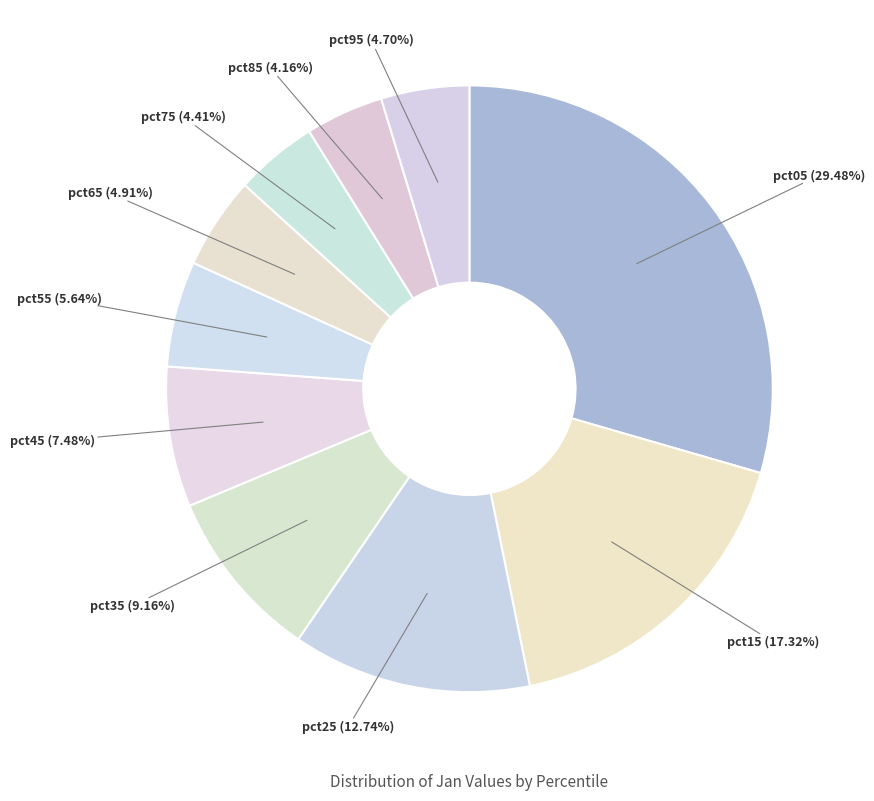

To the nearest percent, what is the difference between the pct55 and pct85 slice percentages?

1%